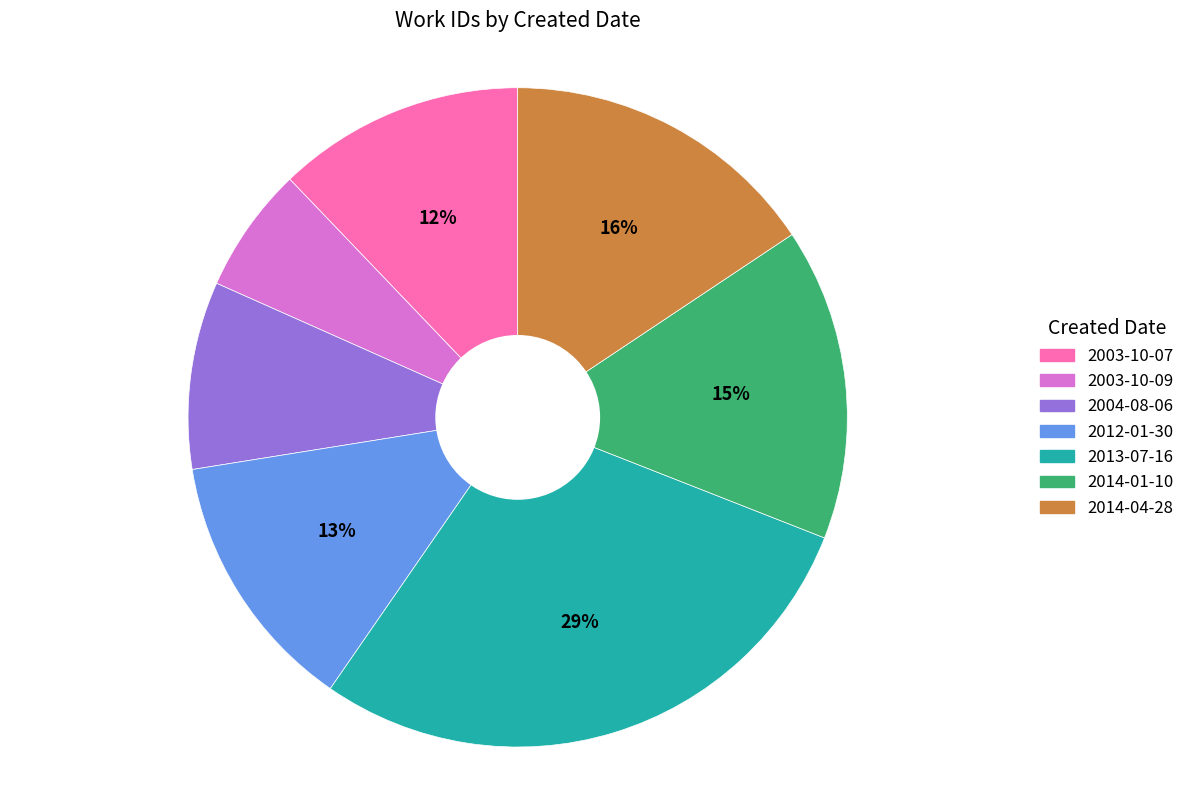

To the nearest percent, what is the average slice percentage?

14%